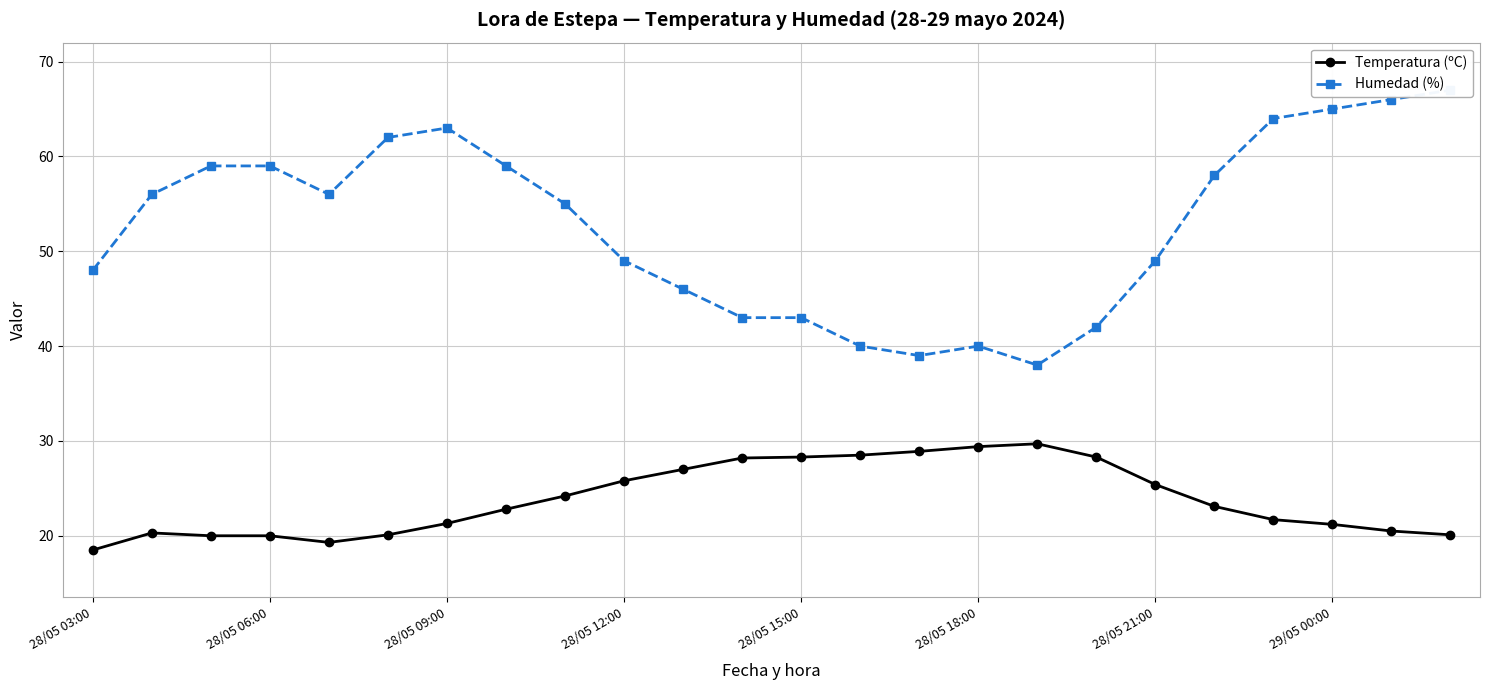

Is it true that Temperatura (ºC) equals 28.7 at 28/05 03:00?

False